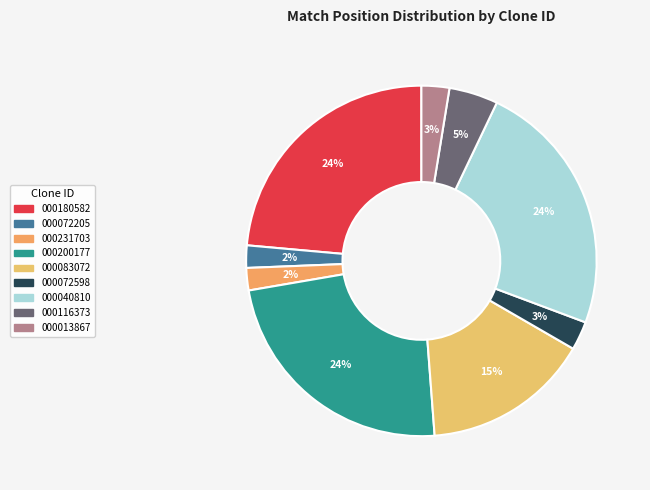

Does any single category account for the majority?

No